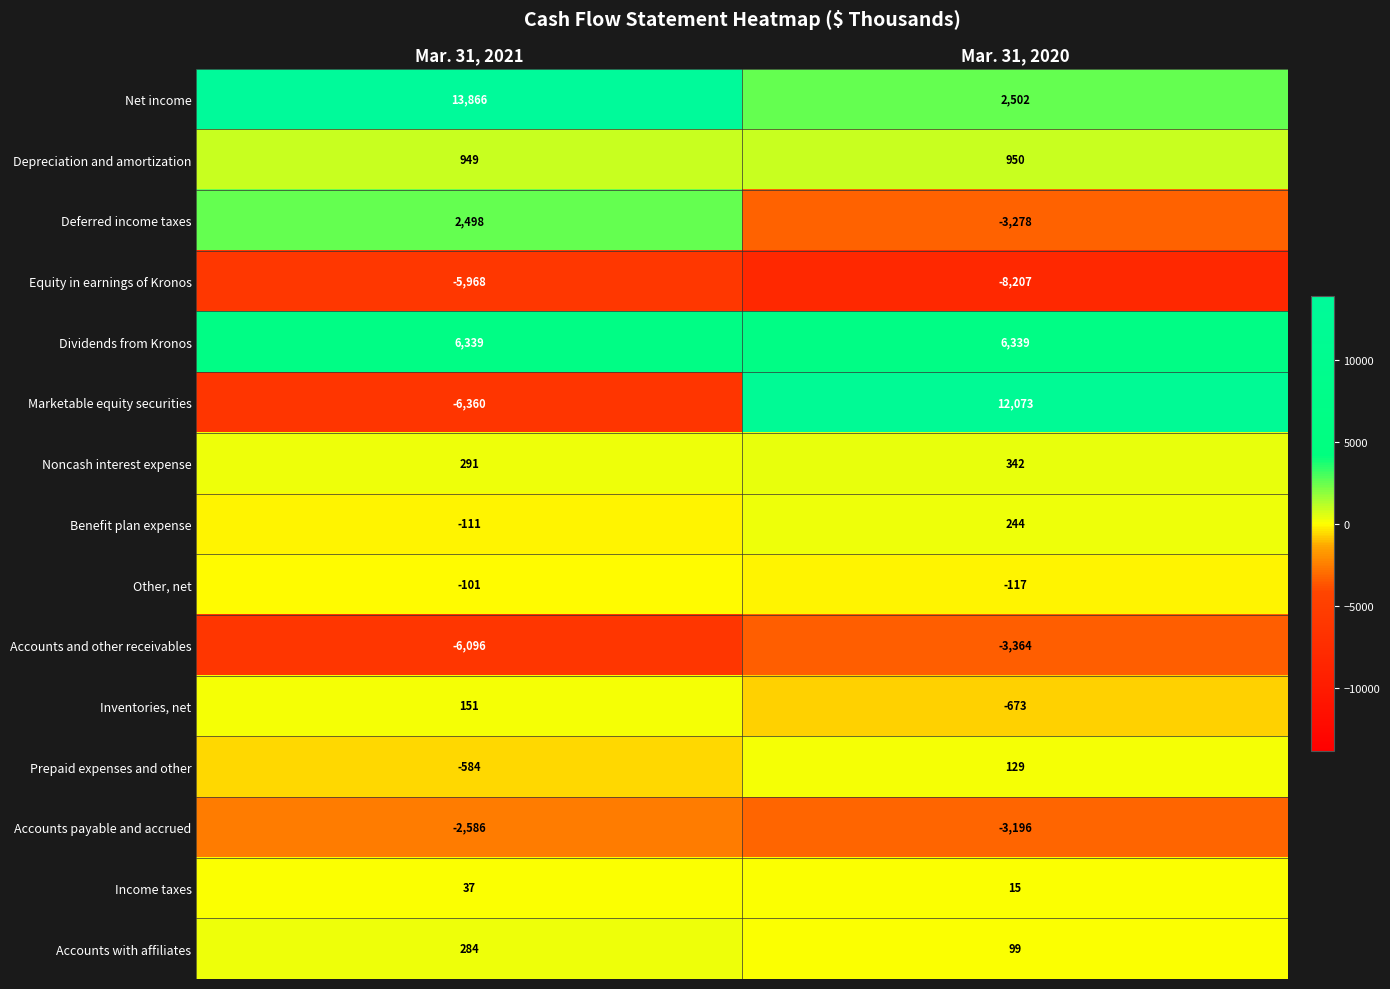

At Mar. 31, 2021, list the series in order from largest to smallest.

Net income, Dividends from Kronos, Deferred income taxes, Depreciation and amortization, Noncash interest expense, Accounts with affiliates, Inventories, net, Income taxes, Other, net, Benefit plan expense, Prepaid expenses and other, Accounts payable and accrued, Equity in earnings of Kronos, Accounts and other receivables, Marketable equity securities